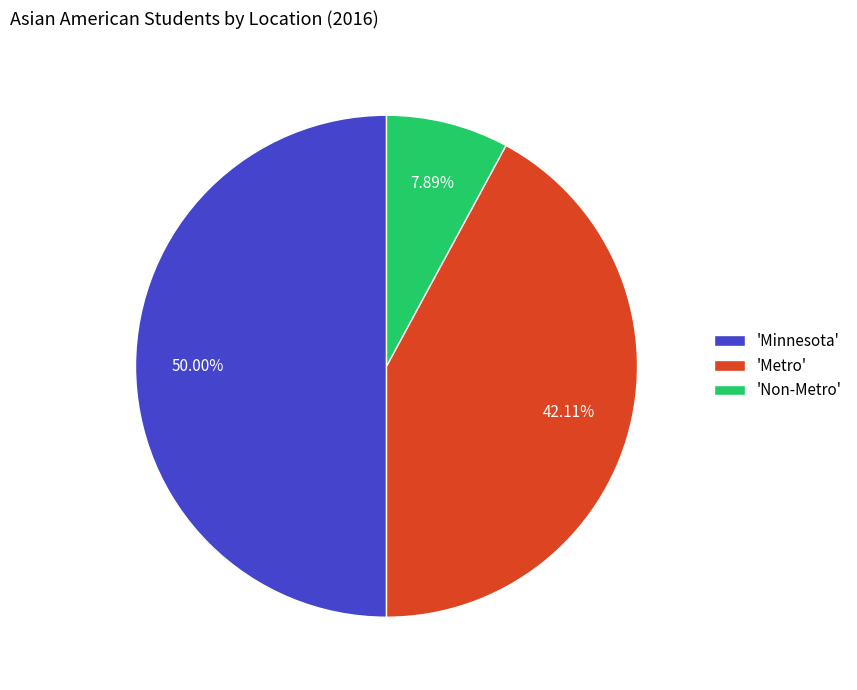

Combined, do 'Non-Metro' and 'Minnesota' account for over 50%?

Yes